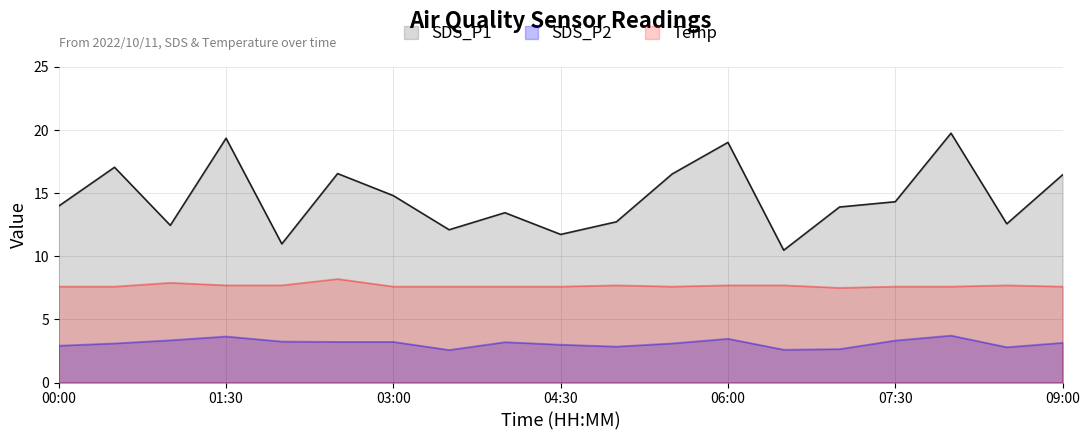

Reading right to left, extract all data points from this chart.

SDS_P1: 16.4	12.6	19.8	14.3	13.9	10.5	19.0	16.5	12.7	11.7	13.4	12.1	14.8	16.6	11.0	19.4	12.4	17.1	14.0
SDS_P2: 3.1	2.8	3.7	3.3	2.6	2.6	3.5	3.1	2.9	3.0	3.2	2.6	3.2	3.2	3.2	3.6	3.4	3.1	2.9
Temp: 7.6	7.7	7.6	7.6	7.5	7.7	7.7	7.6	7.7	7.6	7.6	7.6	7.6	8.2	7.7	7.7	7.9	7.6	7.6